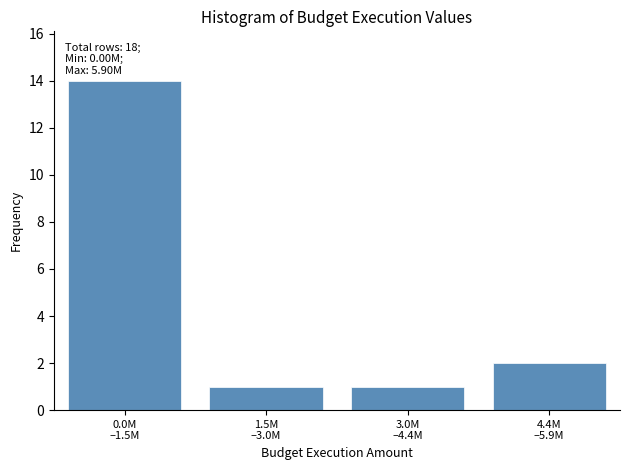

Reading right to left, transcribe all the data shown in this chart.

2	1	1	14